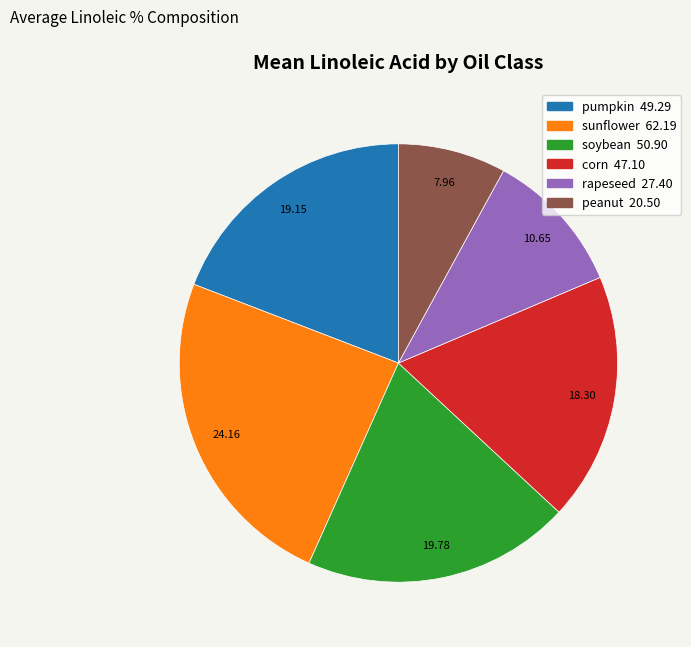

Does pumpkin account for over 50% of the chart?

No